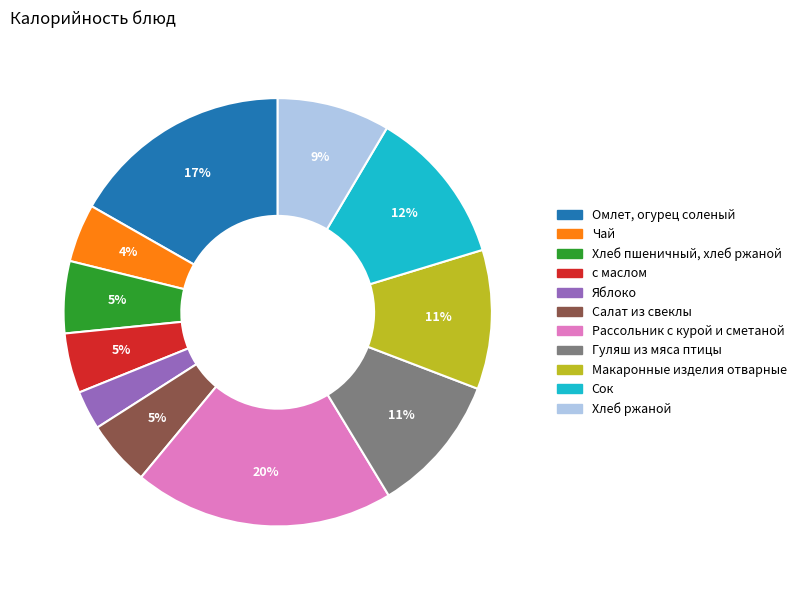

Does Сок represent more than half of the total?

No